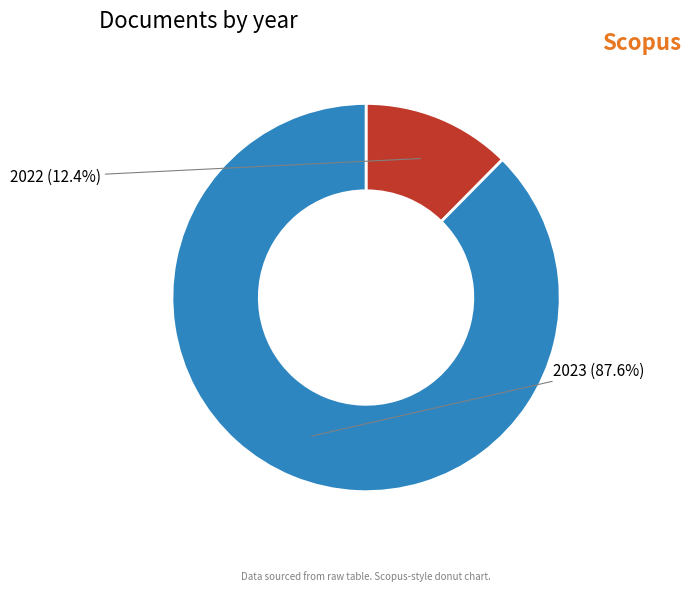

Does 2023 account for over 50% of the chart?

Yes